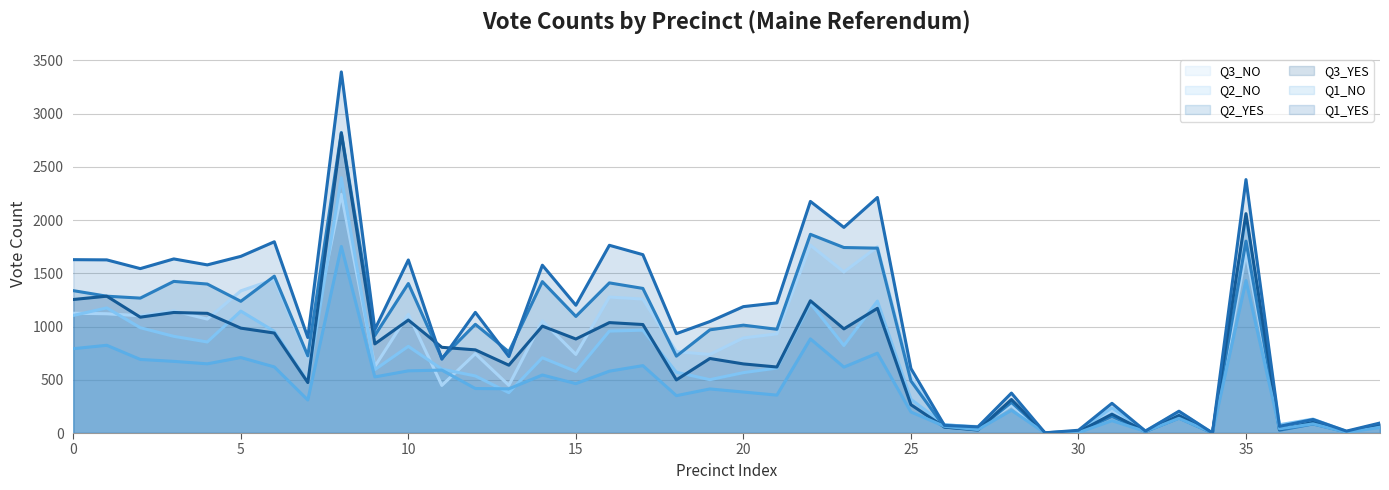

Reading right to left, what are all the values shown in this chart?

Q3_NO (line): 59	14	109	69	1693	0	167	19	207	19	2	259	61	75	524	1748	1513	1764	931	893	738	764	1258	1277	738	1052	448	745	447	1115	625	2242	711	1443	1335	1070	1147	1101	1120	1125
Q2_NO (line): 67	15	131	78	2032	2	199	19	237	16	0	302	53	80	317	1239	822	1218	610	567	501	571	966	957	578	707	379	536	600	814	595	2398	482	955	1145	855	908	989	1175	1104
Q2_YES (line): 82	10	85	26	1802	0	141	14	157	14	3	288	35	55	489	1736	1742	1866	974	1013	969	722	1358	1410	1095	1422	762	1021	703	1404	916	2823	725	1473	1237	1399	1424	1267	1285	1337
Q3_YES (line): 87	11	101	34	2060	2	165	14	177	11	1	315	28	56	266	1171	978	1242	620	649	700	499	1019	1037	883	1004	637	781	805	1061	837	2815	474	939	985	1124	1132	1088	1285	1254
Q1_NO (line): 52	7	86	39	1432	2	138	15	116	4	1	214	32	63	198	750	619	884	356	385	414	351	633	581	464	545	415	418	591	584	527	1752	310	621	709	650	673	691	824	792
Q1_YES (line): 94	18	127	63	2380	0	205	18	279	26	2	375	58	72	606	2212	1931	2175	1222	1187	1047	933	1675	1763	1200	1576	718	1133	693	1625	973	3391	897	1796	1659	1579	1635	1544	1626	1628